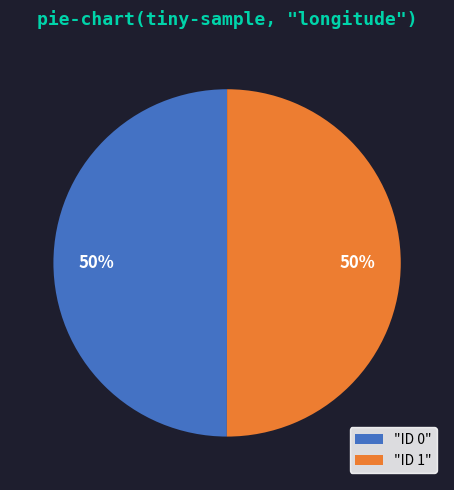

What is the ratio of the value at "ID 0" to the value at "ID 1"?

1.0